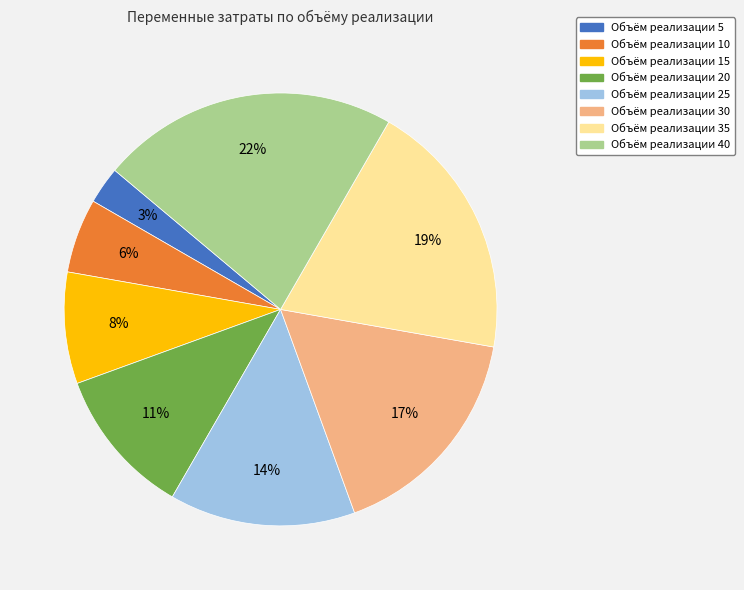

Is there a majority slice in this chart?

No